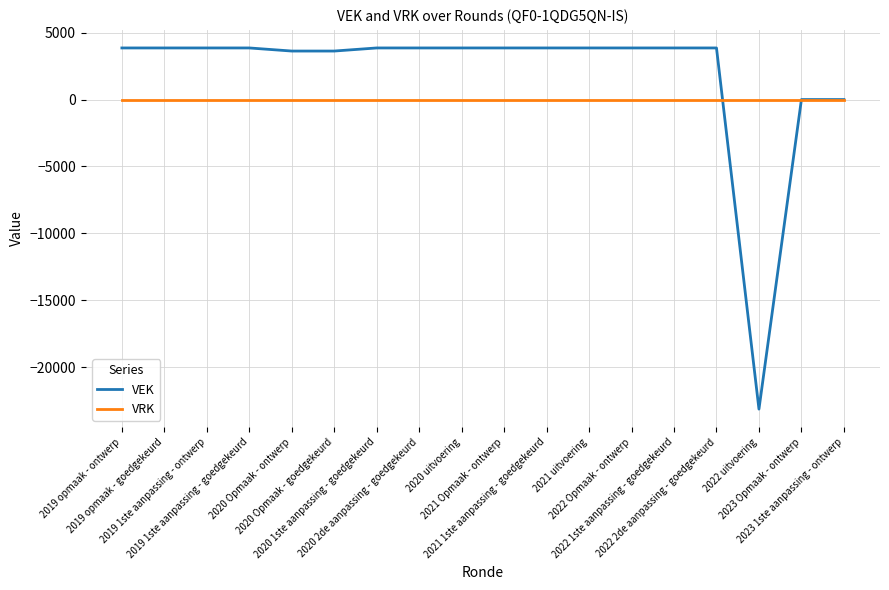

How many lines are shown in the chart?

2